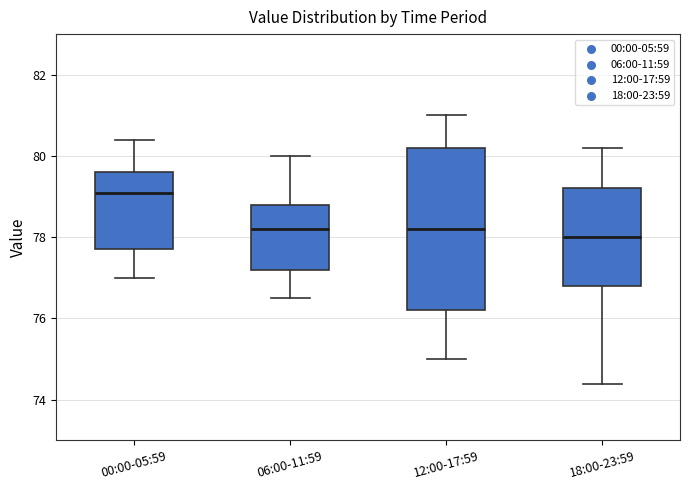

Which box's median line is the highest?

00:00-05:59